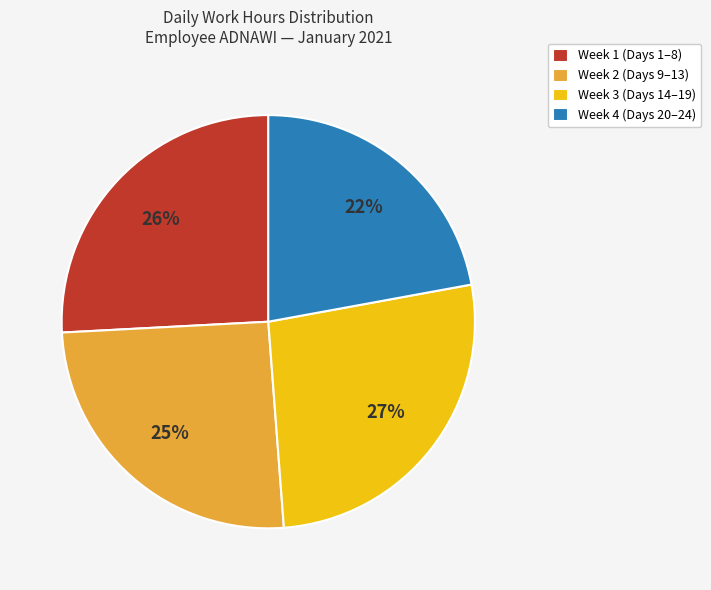

Which slice is the smallest?

Week 4 (Days 20–24)